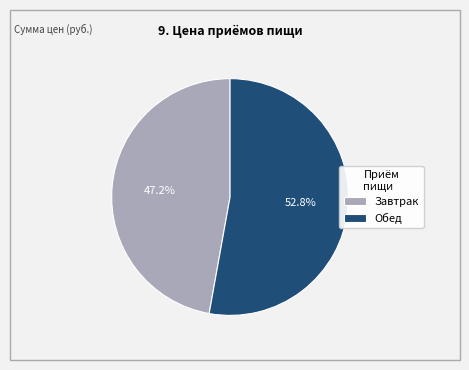

What is the ratio of the value at Завтрак to the value at Обед?

0.9